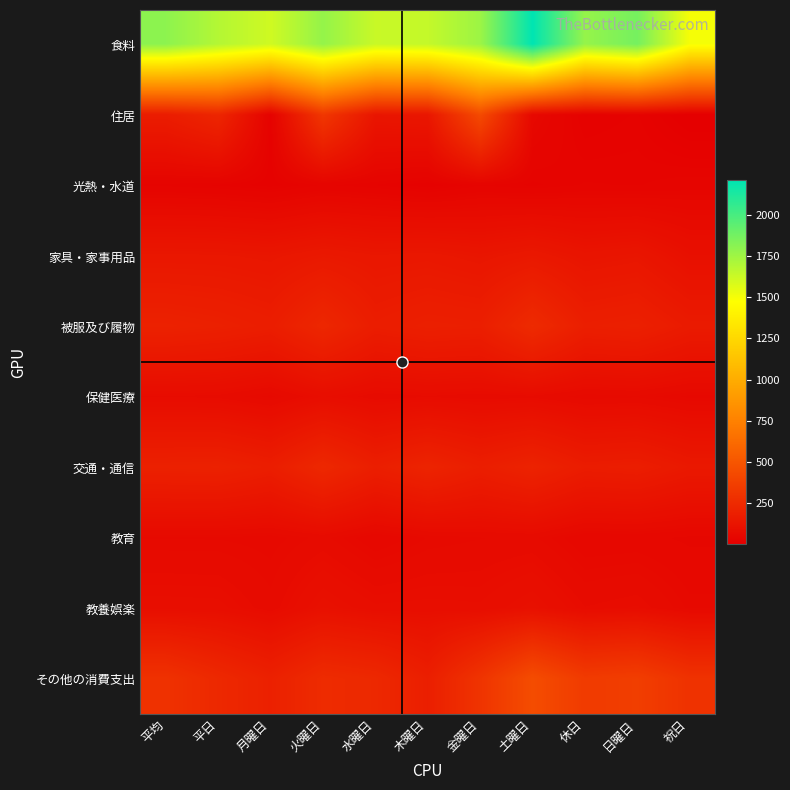

At which category does the chart reach its peak across all series?

土曜日